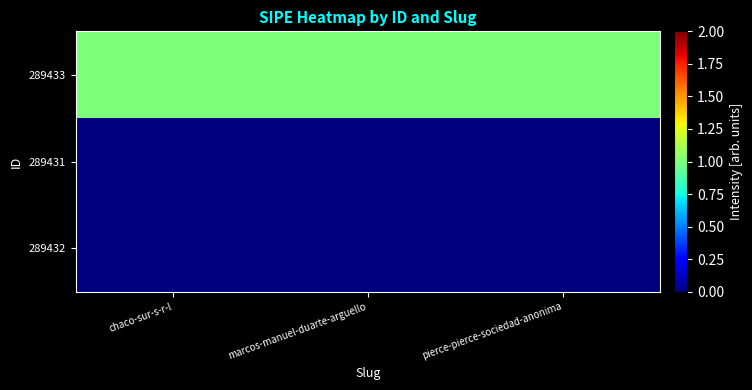

Reading left to right, extract all data points from this chart.

289433: chaco-sur-s-r-l=1	marcos-manuel-duarte-arguello=1	pierce-pierce-sociedad-anonima=1
289431: chaco-sur-s-r-l=0	marcos-manuel-duarte-arguello=0	pierce-pierce-sociedad-anonima=0
289432: chaco-sur-s-r-l=0	marcos-manuel-duarte-arguello=0	pierce-pierce-sociedad-anonima=0